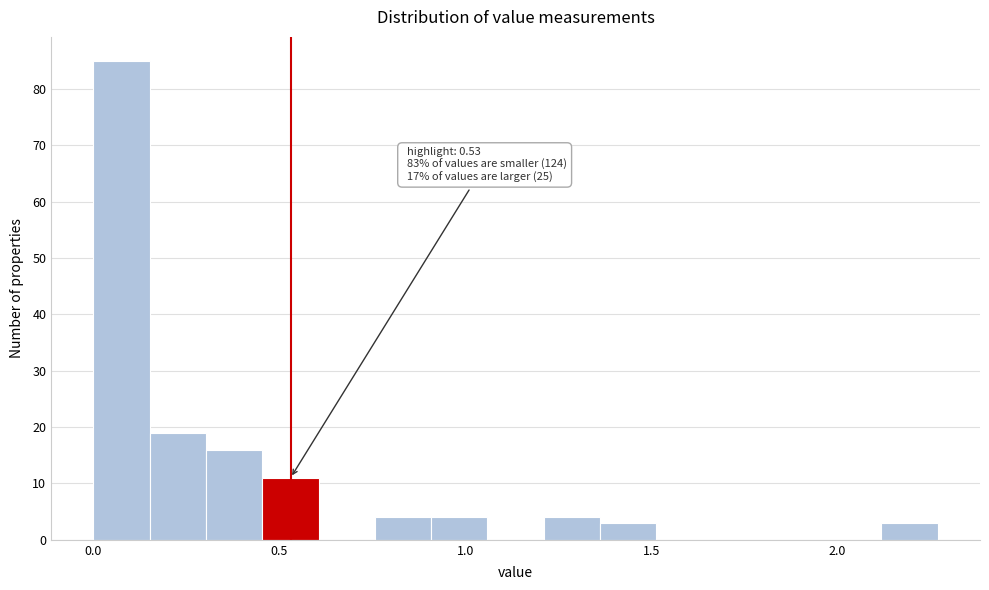

Around what value on the x-axis is the tallest bar? Give the approximate position of its centre, as read against the axis.

0.10